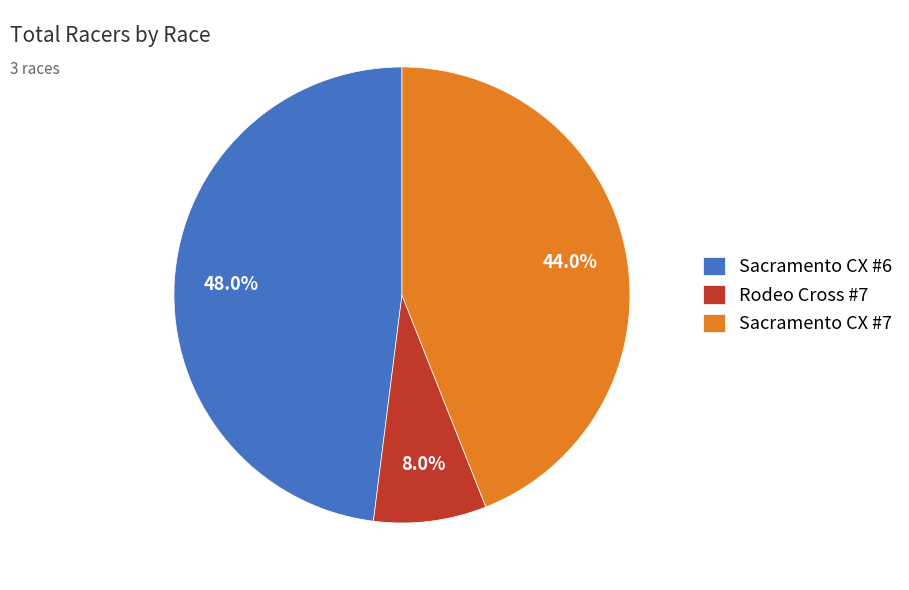

Rank the categories by value from highest to lowest.

Sacramento CX #6, Sacramento CX #7, Rodeo Cross #7